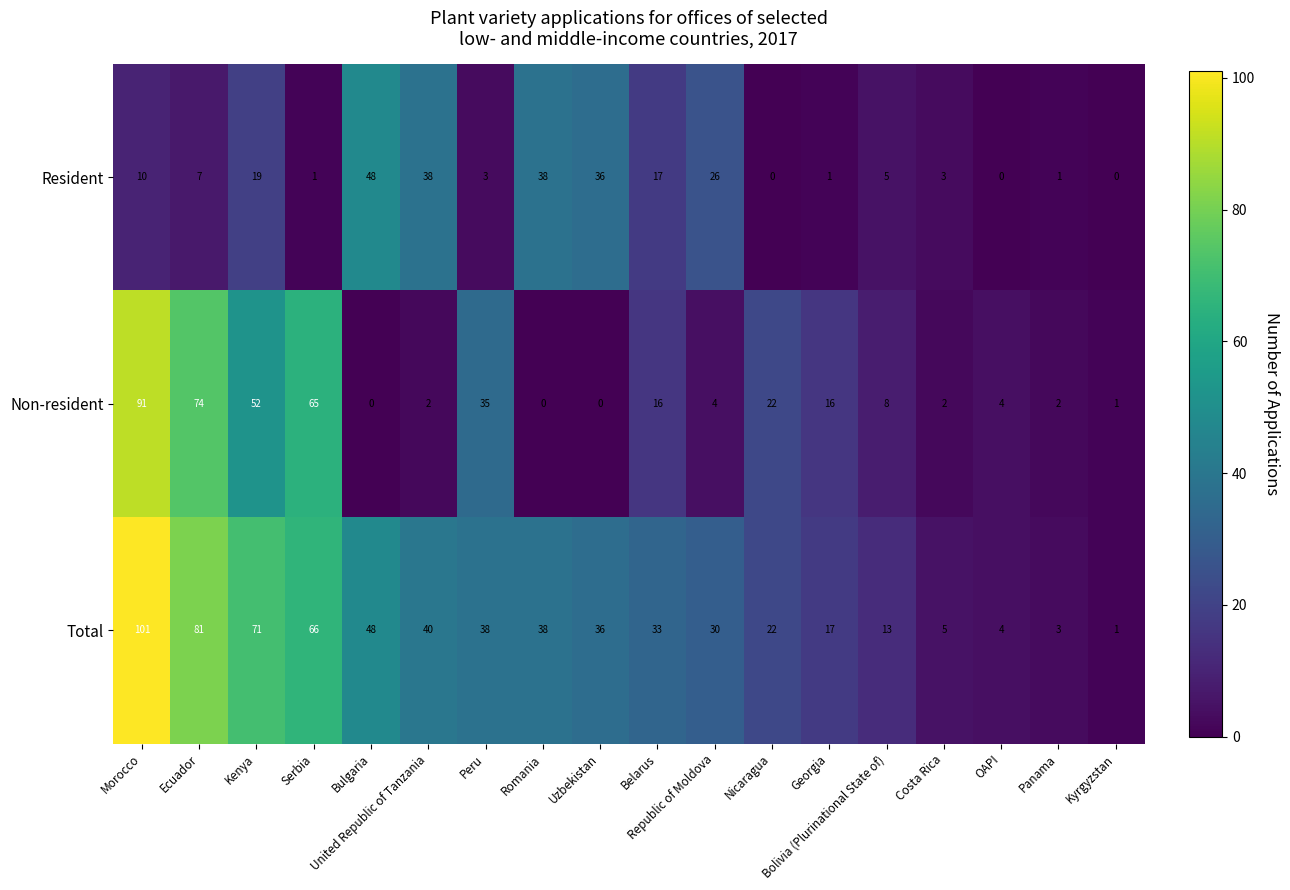

At how many categories does at least one series exceed 72?

2